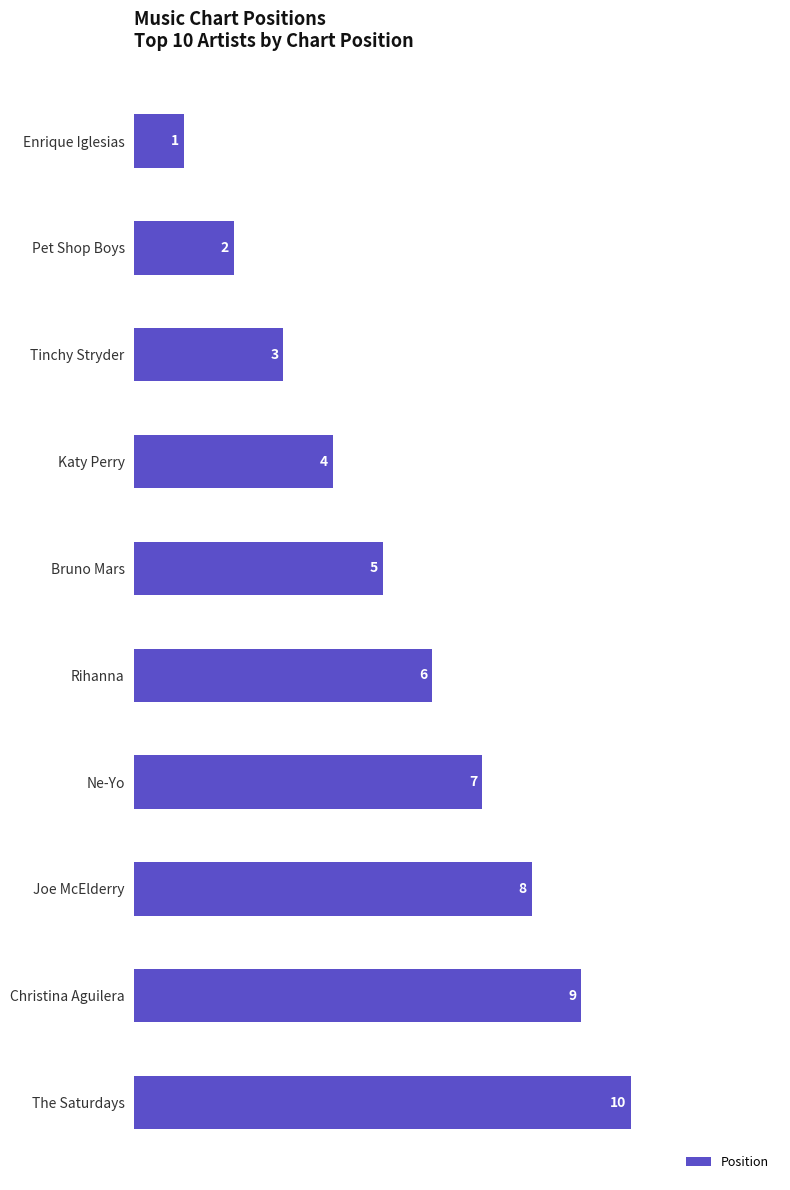

List the labels in order of value, smallest first.

Enrique Iglesias, Pet Shop Boys, Tinchy Stryder, Katy Perry, Bruno Mars, Rihanna, Ne-Yo, Joe McElderry, Christina Aguilera, The Saturdays